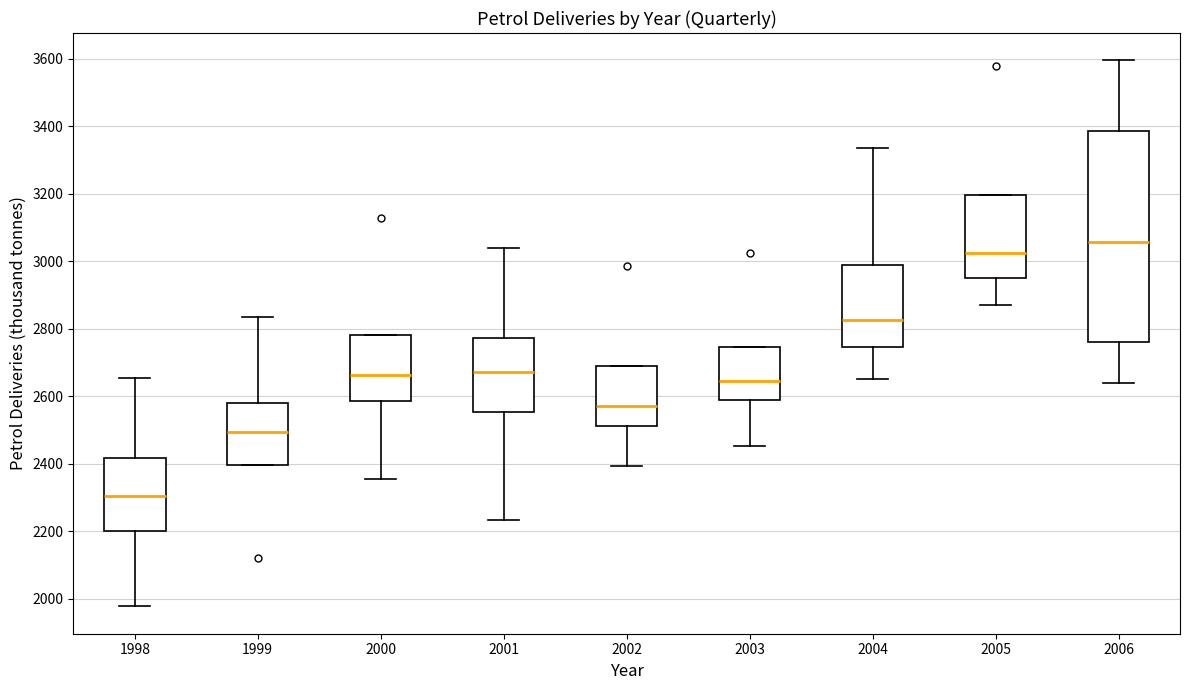

Which box has the highest median line?

2006